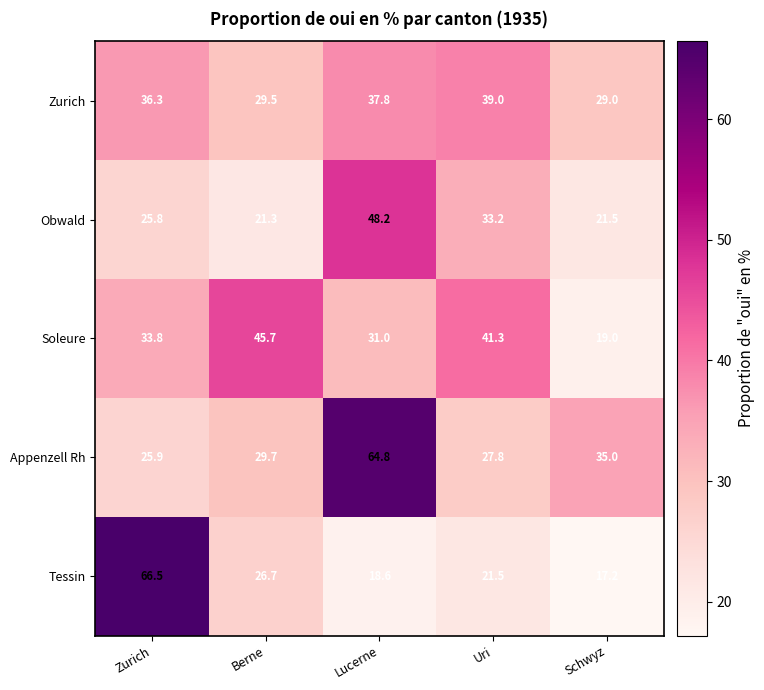

Which series changed the most between Zurich and Uri?

Tessin